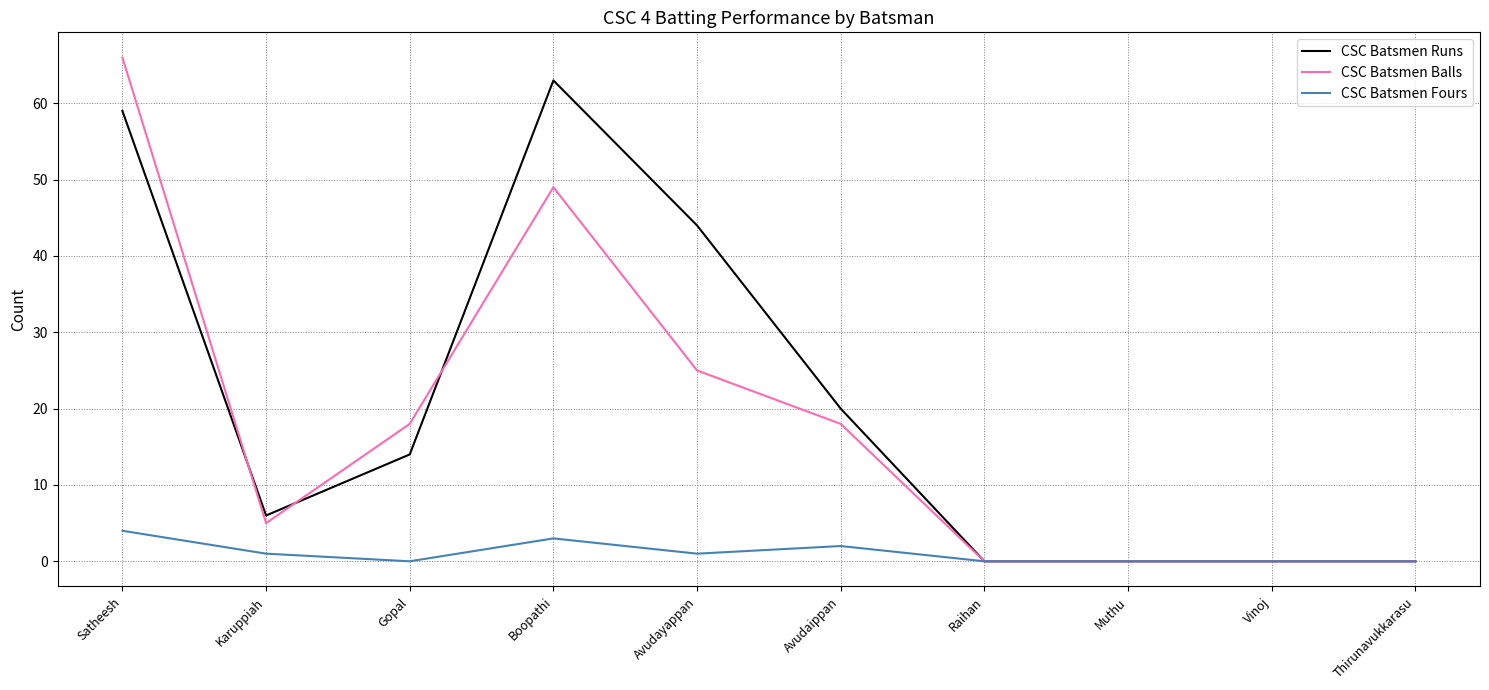

What position from the right is Muthu?

3